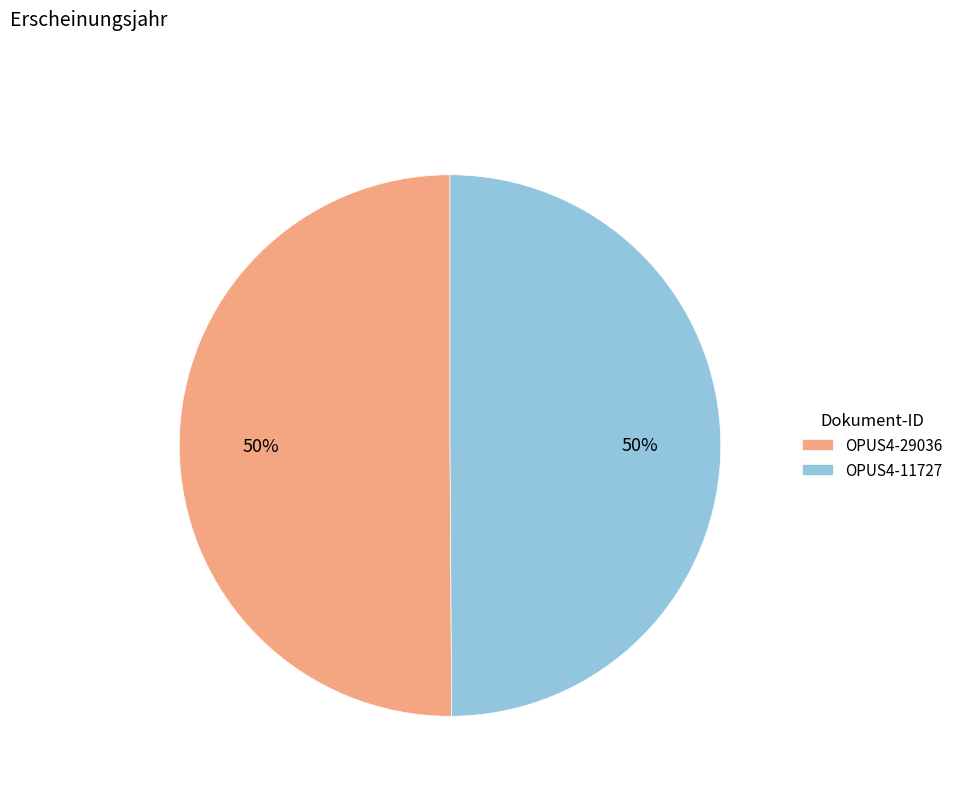

Count the number of slices in the pie.

2